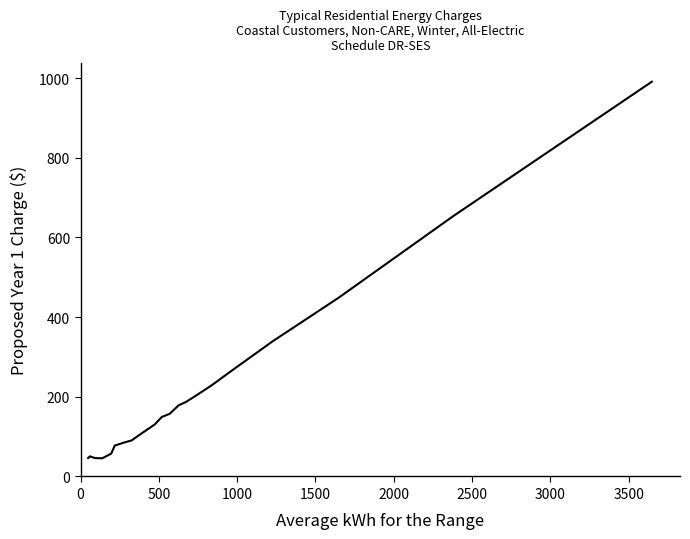

What is the maximum value shown in the chart?

990.7